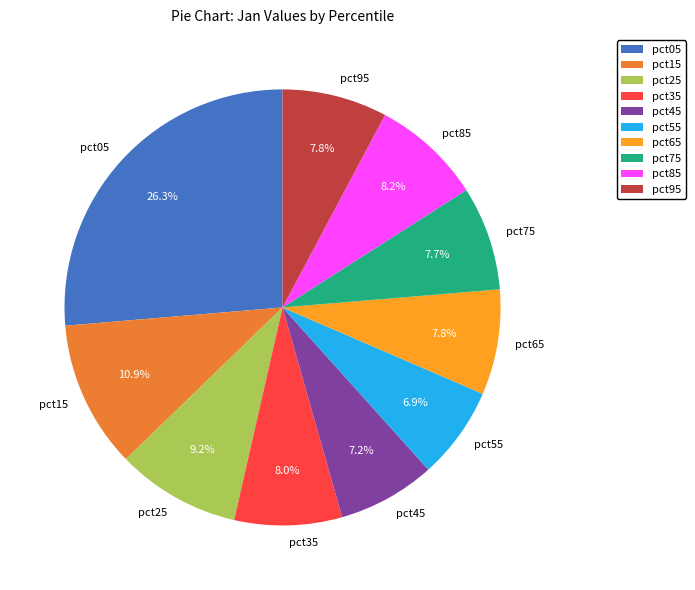

To the nearest percent, what is the average slice percentage?

10%